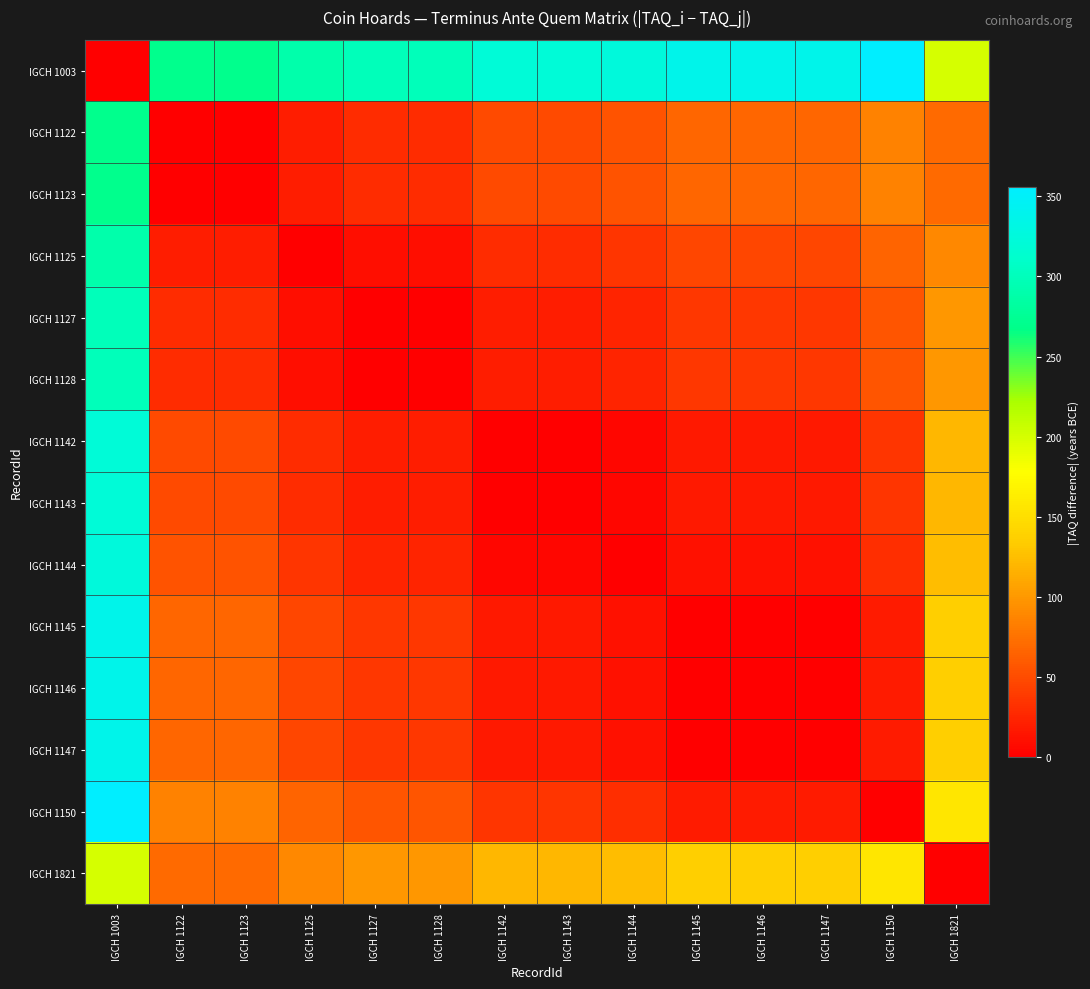

Reading left to right, list all the values displayed in this chart.

IGCH 1003: IGCH 1003=0	IGCH 1122=270	IGCH 1123=270	IGCH 1125=290	IGCH 1127=300	IGCH 1128=300	IGCH 1142=320	IGCH 1143=320	IGCH 1144=325	IGCH 1145=337	IGCH 1146=337	IGCH 1147=337	IGCH 1150=356	IGCH 1821=200
IGCH 1122: IGCH 1003=270	IGCH 1122=0	IGCH 1123=0	IGCH 1125=20	IGCH 1127=30	IGCH 1128=30	IGCH 1142=50	IGCH 1143=50	IGCH 1144=55	IGCH 1145=67	IGCH 1146=67	IGCH 1147=67	IGCH 1150=86	IGCH 1821=70
IGCH 1123: IGCH 1003=270	IGCH 1122=0	IGCH 1123=0	IGCH 1125=20	IGCH 1127=30	IGCH 1128=30	IGCH 1142=50	IGCH 1143=50	IGCH 1144=55	IGCH 1145=67	IGCH 1146=67	IGCH 1147=67	IGCH 1150=86	IGCH 1821=70
IGCH 1125: IGCH 1003=290	IGCH 1122=20	IGCH 1123=20	IGCH 1125=0	IGCH 1127=10	IGCH 1128=10	IGCH 1142=30	IGCH 1143=30	IGCH 1144=35	IGCH 1145=47	IGCH 1146=47	IGCH 1147=47	IGCH 1150=66	IGCH 1821=90
IGCH 1127: IGCH 1003=300	IGCH 1122=30	IGCH 1123=30	IGCH 1125=10	IGCH 1127=0	IGCH 1128=0	IGCH 1142=20	IGCH 1143=20	IGCH 1144=25	IGCH 1145=37	IGCH 1146=37	IGCH 1147=37	IGCH 1150=56	IGCH 1821=100
IGCH 1128: IGCH 1003=300	IGCH 1122=30	IGCH 1123=30	IGCH 1125=10	IGCH 1127=0	IGCH 1128=0	IGCH 1142=20	IGCH 1143=20	IGCH 1144=25	IGCH 1145=37	IGCH 1146=37	IGCH 1147=37	IGCH 1150=56	IGCH 1821=100
IGCH 1142: IGCH 1003=320	IGCH 1122=50	IGCH 1123=50	IGCH 1125=30	IGCH 1127=20	IGCH 1128=20	IGCH 1142=0	IGCH 1143=0	IGCH 1144=5	IGCH 1145=17	IGCH 1146=17	IGCH 1147=17	IGCH 1150=36	IGCH 1821=120
IGCH 1143: IGCH 1003=320	IGCH 1122=50	IGCH 1123=50	IGCH 1125=30	IGCH 1127=20	IGCH 1128=20	IGCH 1142=0	IGCH 1143=0	IGCH 1144=5	IGCH 1145=17	IGCH 1146=17	IGCH 1147=17	IGCH 1150=36	IGCH 1821=120
IGCH 1144: IGCH 1003=325	IGCH 1122=55	IGCH 1123=55	IGCH 1125=35	IGCH 1127=25	IGCH 1128=25	IGCH 1142=5	IGCH 1143=5	IGCH 1144=0	IGCH 1145=12	IGCH 1146=12	IGCH 1147=12	IGCH 1150=31	IGCH 1821=125
IGCH 1145: IGCH 1003=337	IGCH 1122=67	IGCH 1123=67	IGCH 1125=47	IGCH 1127=37	IGCH 1128=37	IGCH 1142=17	IGCH 1143=17	IGCH 1144=12	IGCH 1145=0	IGCH 1146=0	IGCH 1147=0	IGCH 1150=19	IGCH 1821=137
IGCH 1146: IGCH 1003=337	IGCH 1122=67	IGCH 1123=67	IGCH 1125=47	IGCH 1127=37	IGCH 1128=37	IGCH 1142=17	IGCH 1143=17	IGCH 1144=12	IGCH 1145=0	IGCH 1146=0	IGCH 1147=0	IGCH 1150=19	IGCH 1821=137
IGCH 1147: IGCH 1003=337	IGCH 1122=67	IGCH 1123=67	IGCH 1125=47	IGCH 1127=37	IGCH 1128=37	IGCH 1142=17	IGCH 1143=17	IGCH 1144=12	IGCH 1145=0	IGCH 1146=0	IGCH 1147=0	IGCH 1150=19	IGCH 1821=137
IGCH 1150: IGCH 1003=356	IGCH 1122=86	IGCH 1123=86	IGCH 1125=66	IGCH 1127=56	IGCH 1128=56	IGCH 1142=36	IGCH 1143=36	IGCH 1144=31	IGCH 1145=19	IGCH 1146=19	IGCH 1147=19	IGCH 1150=0	IGCH 1821=156
IGCH 1821: IGCH 1003=200	IGCH 1122=70	IGCH 1123=70	IGCH 1125=90	IGCH 1127=100	IGCH 1128=100	IGCH 1142=120	IGCH 1143=120	IGCH 1144=125	IGCH 1145=137	IGCH 1146=137	IGCH 1147=137	IGCH 1150=156	IGCH 1821=0